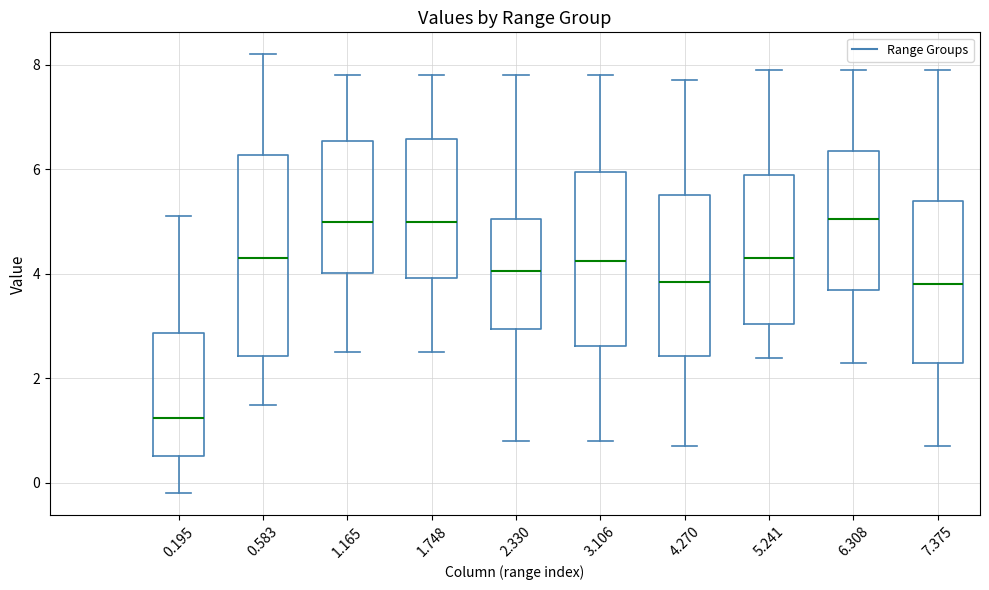

Where is the upper edge of the box at x = 5.241 on the y-axis? The values are not printed on the chart, so give them approximately, as read against the axis.

6.0